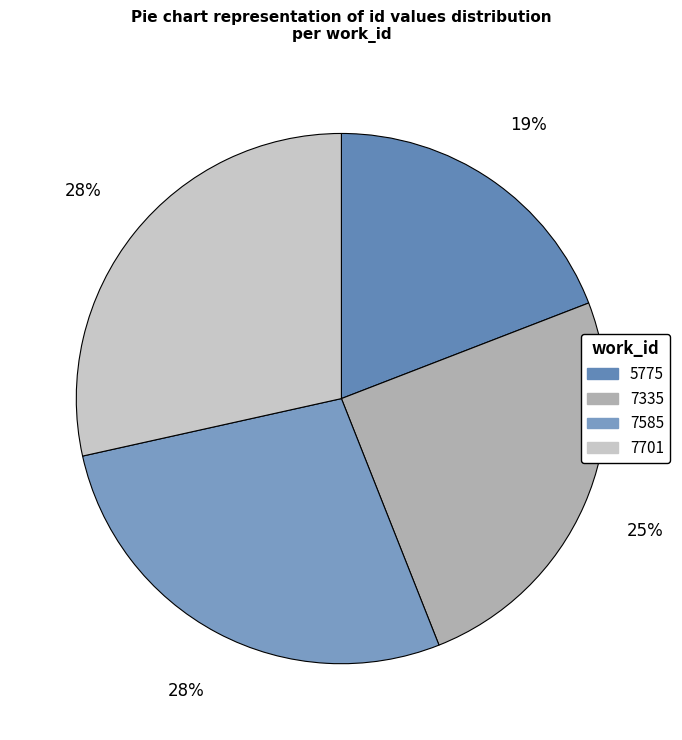

The 5775 slice represents 19% of the pie. True or false?

True